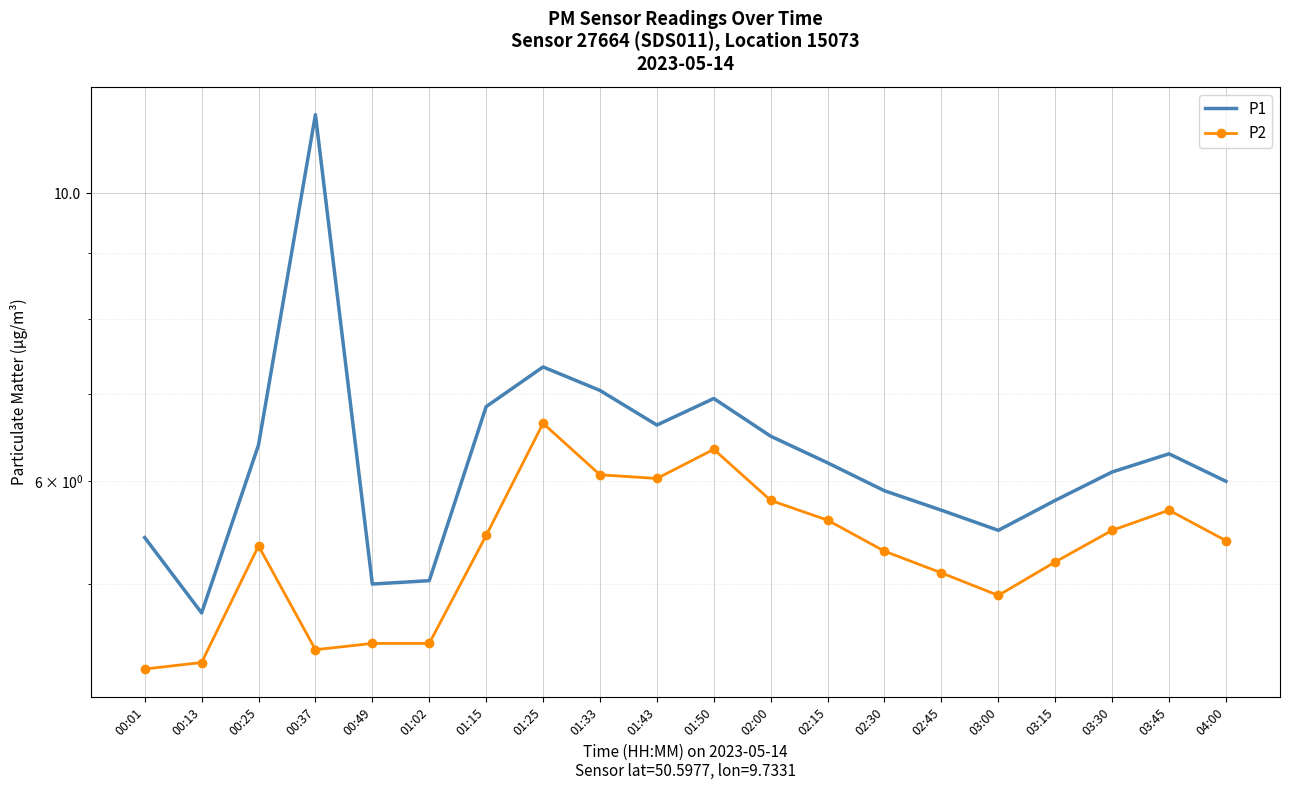

What is the difference between the P2 values at 03:30 and 01:25?

1.2